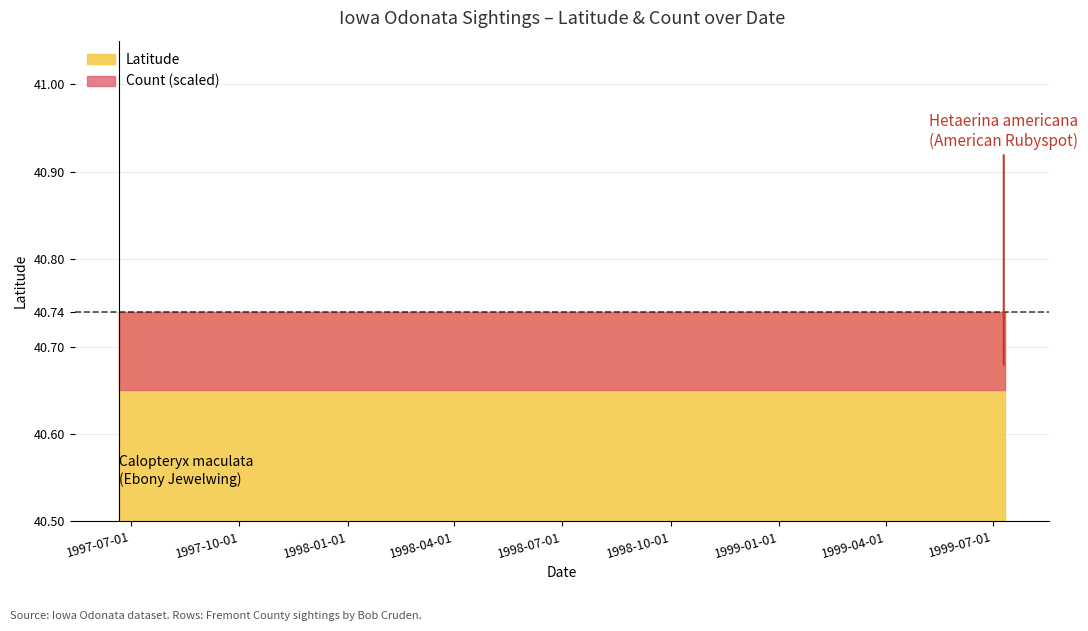

Rank the series by their maximum value, from highest to lowest.

Latitude, Count